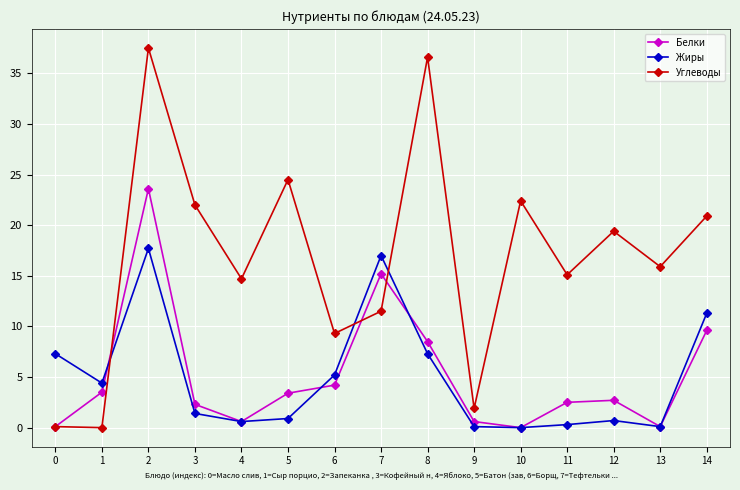

Which series has the largest range (max minus min)?

Углеводы